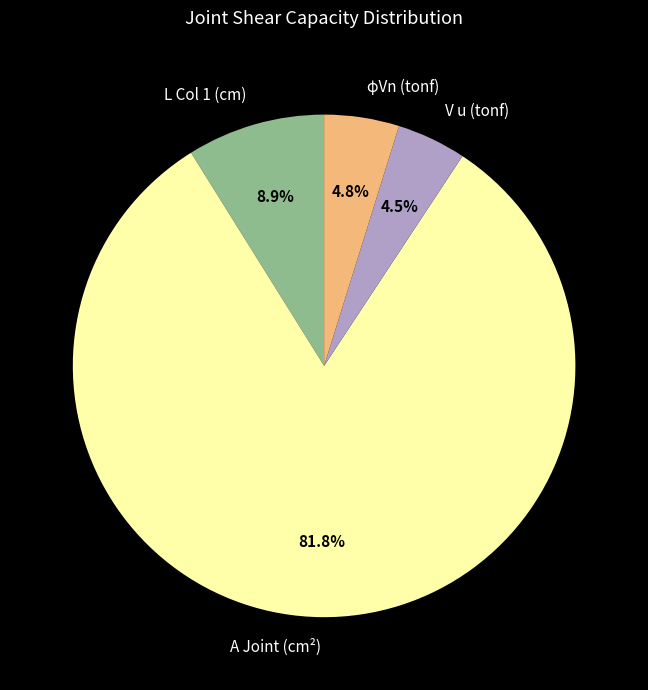

How many slices are in this pie chart?

4